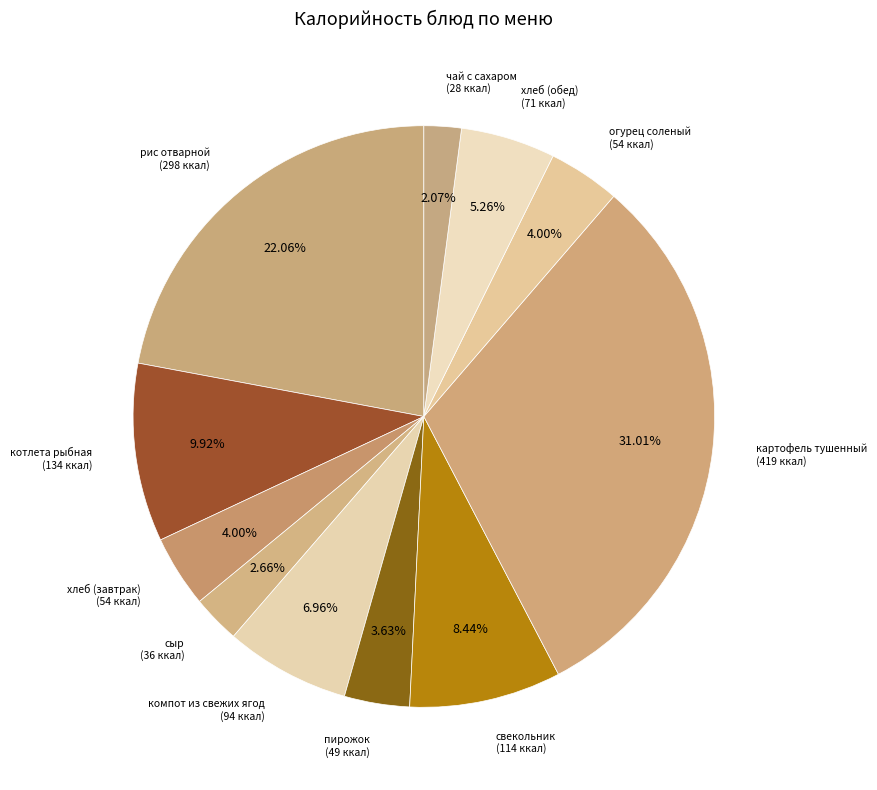

What is the largest slice in the pie chart?

картофель тушенный